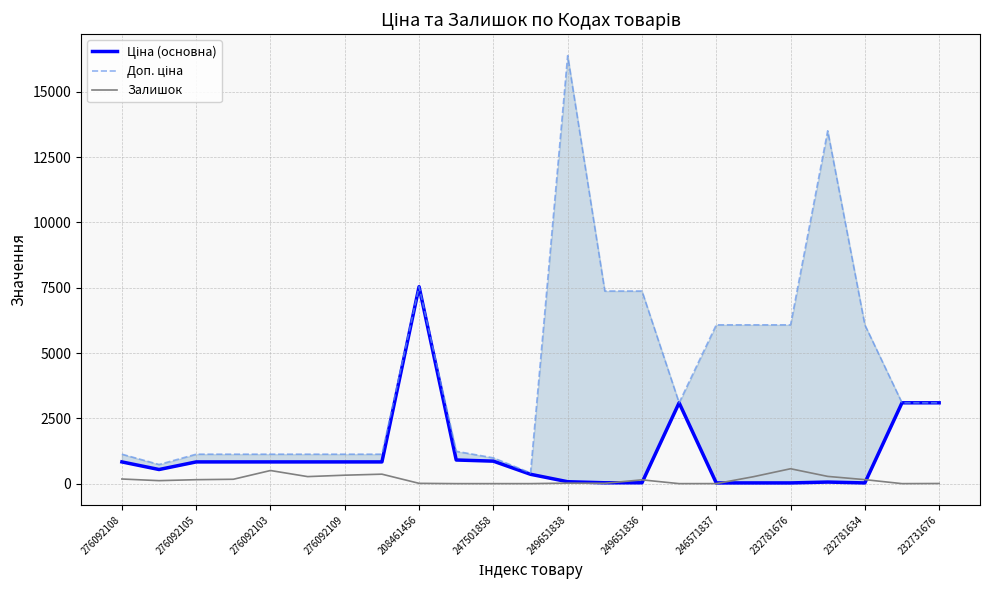

How many lines are shown in the chart?

3